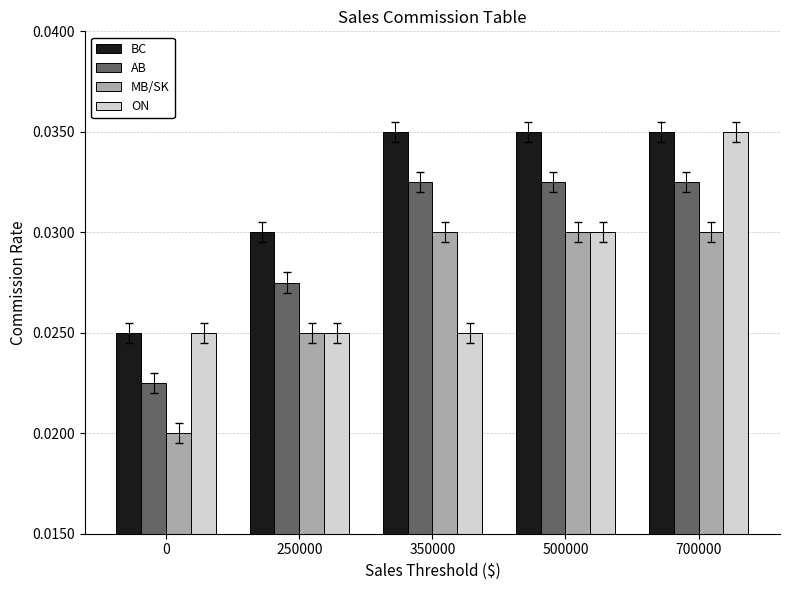

Is the value of ON at 350000 greater than the value of MB/SK at 700000?

No